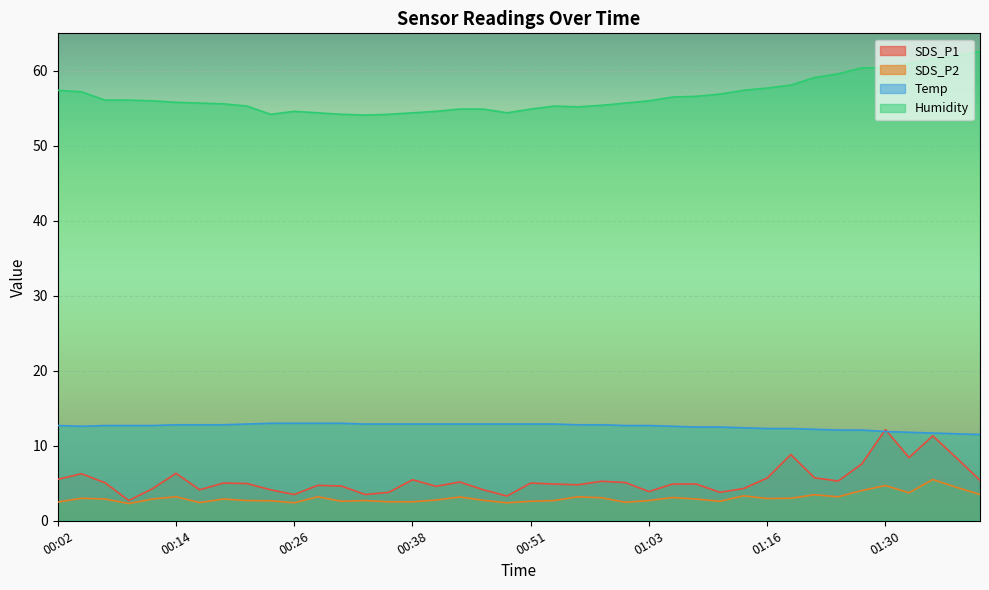

Where does the Temp series first go above 12?

00:02